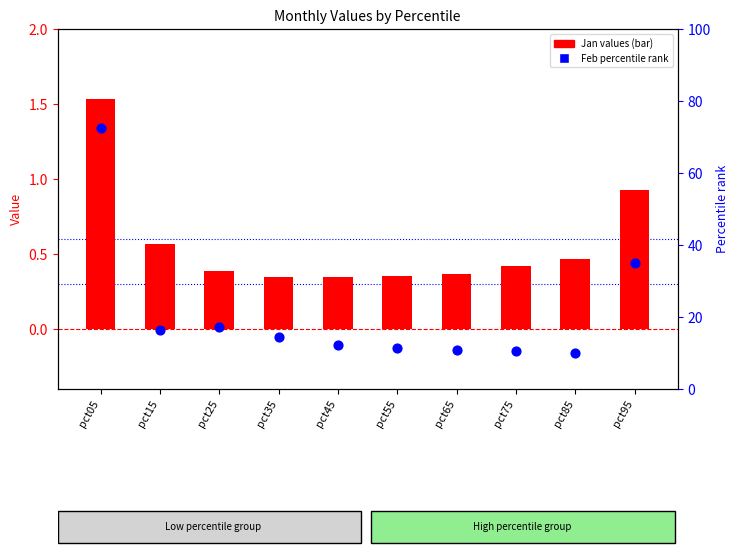

Which series has the widest spread of Y values?

Feb (percentile rank)